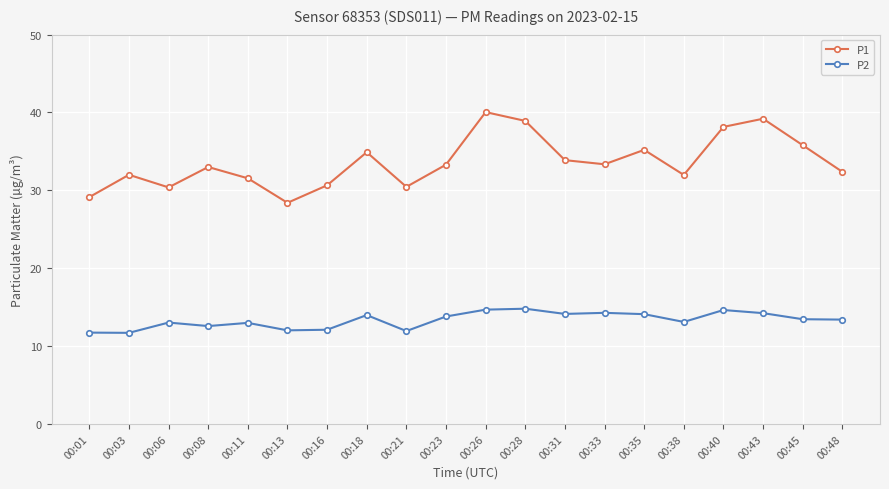

True or false: P2 and P1 intersect in this chart.

False